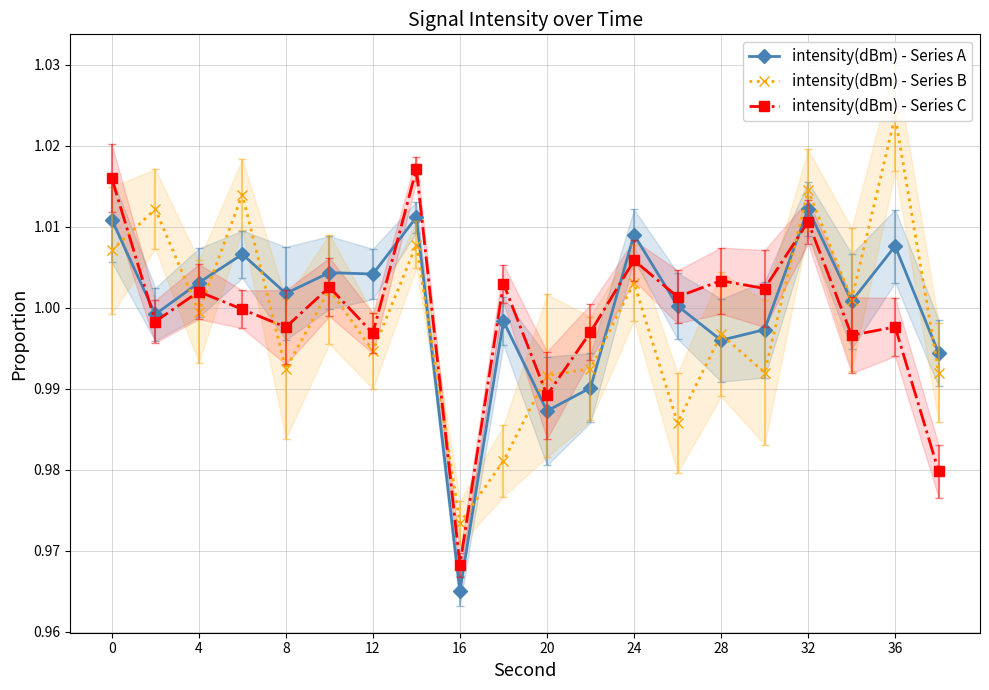

Which series has the largest total across all categories?

intensity(dBm) - Series A